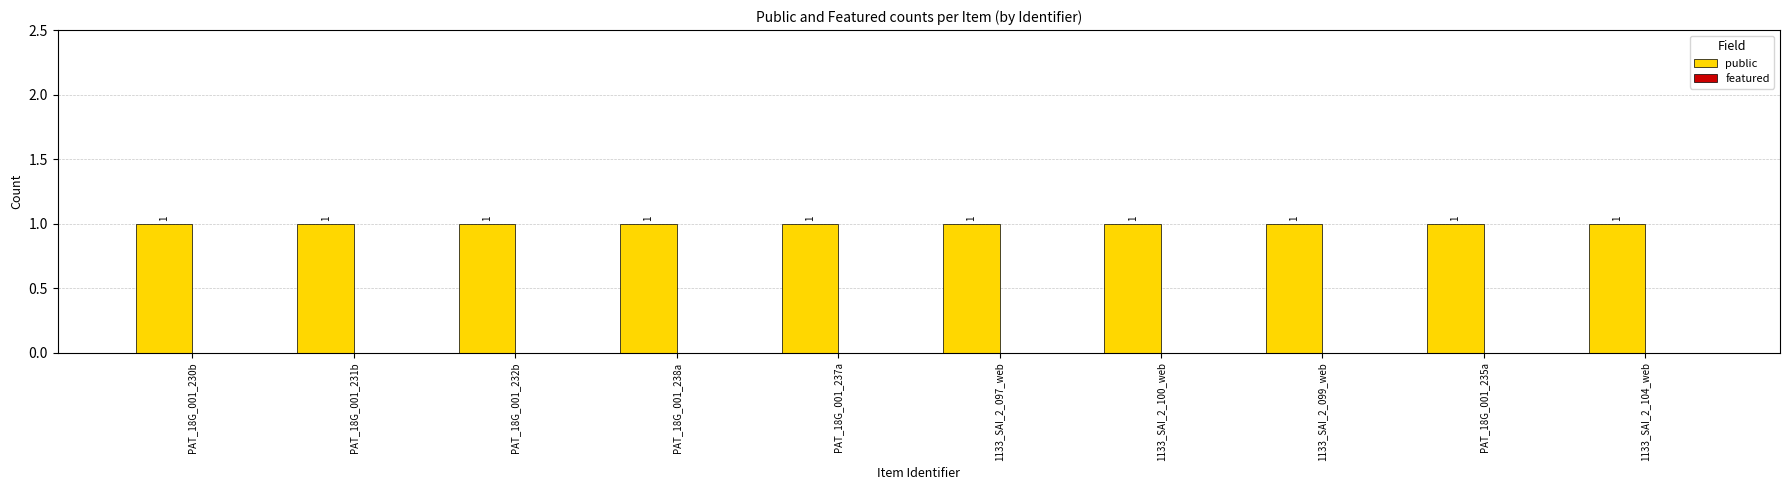

Is it true that public equals 1 at PAT_18G_001_230b?

True